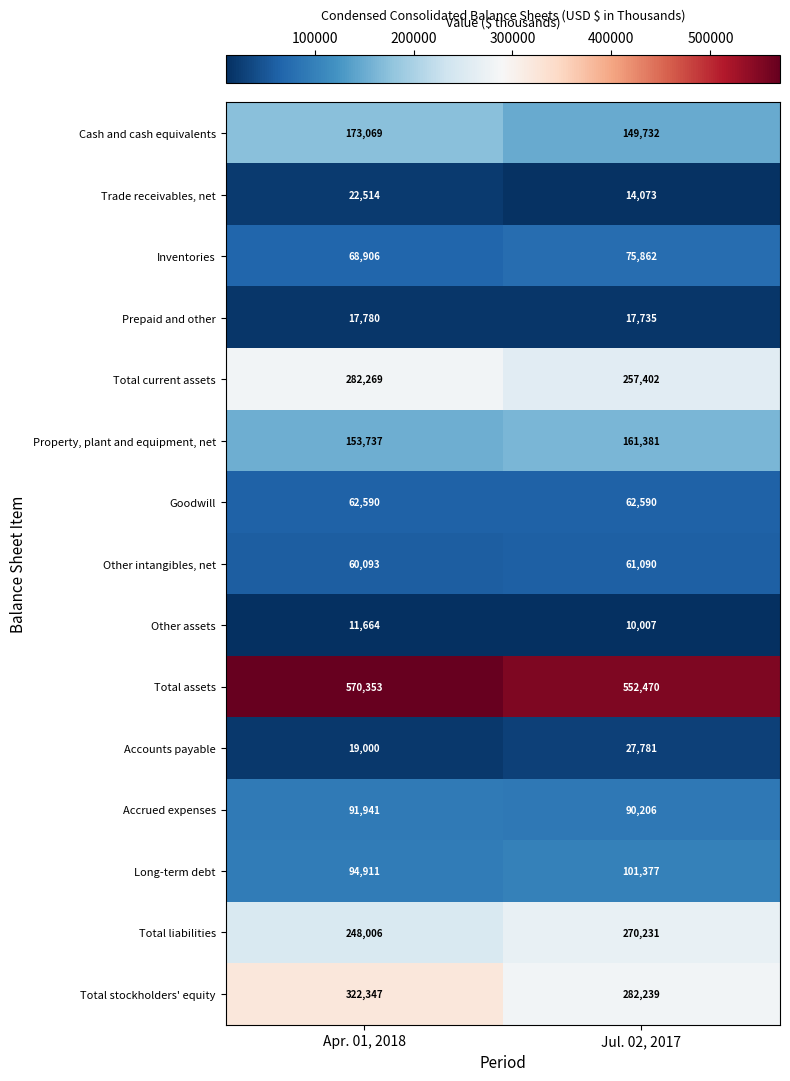

Rank the series at Jul. 02, 2017 from highest to lowest value.

Total assets, Total stockholders' equity, Total liabilities, Total current assets, Property, plant and equipment, net, Cash and cash equivalents, Long-term debt, Accrued expenses, Inventories, Goodwill, Other intangibles, net, Accounts payable, Prepaid and other, Trade receivables, net, Other assets